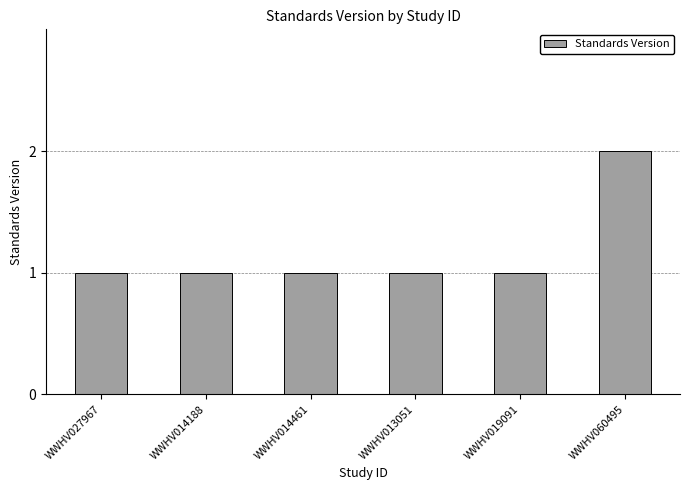

Which label corresponds to the largest value in the chart?

WWHV060495